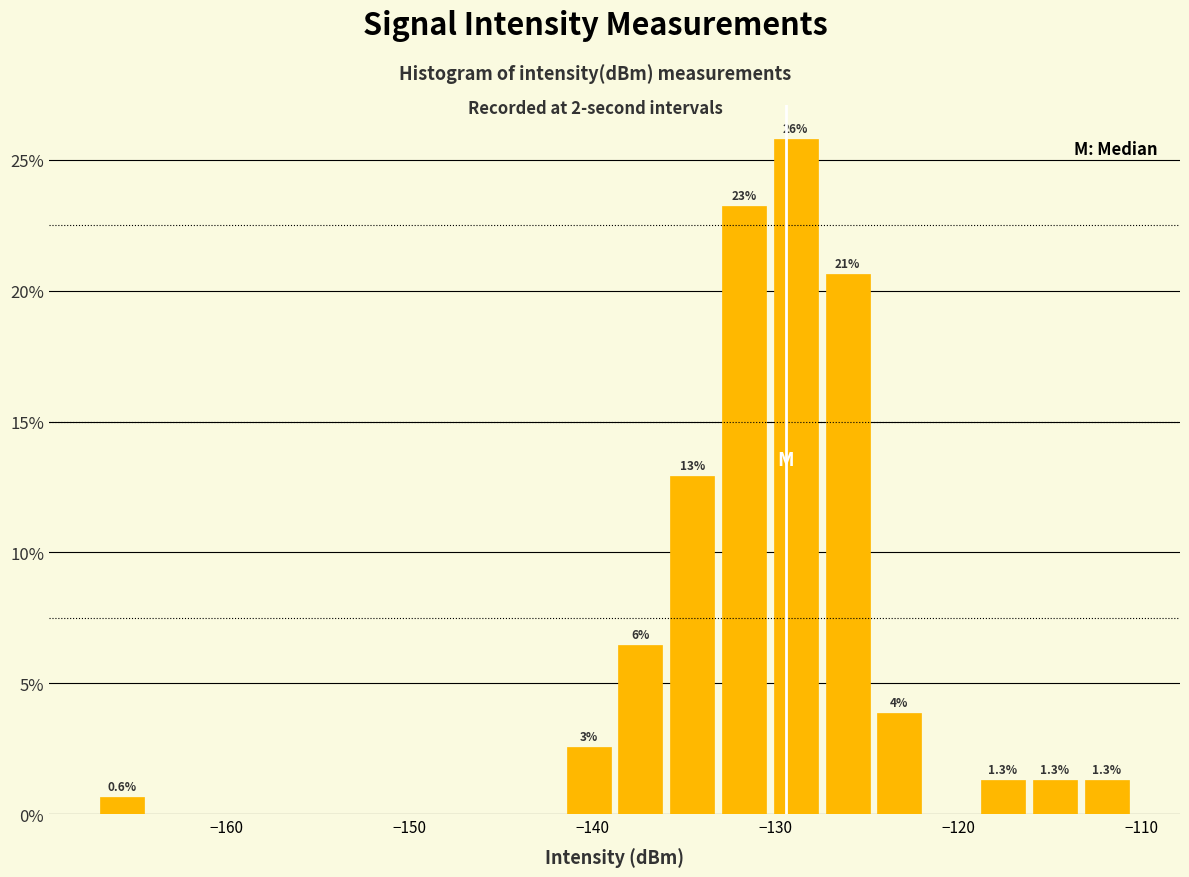

Around what value on the x-axis is the tallest bar? Give the approximate position of its centre, as read against the axis.

-129